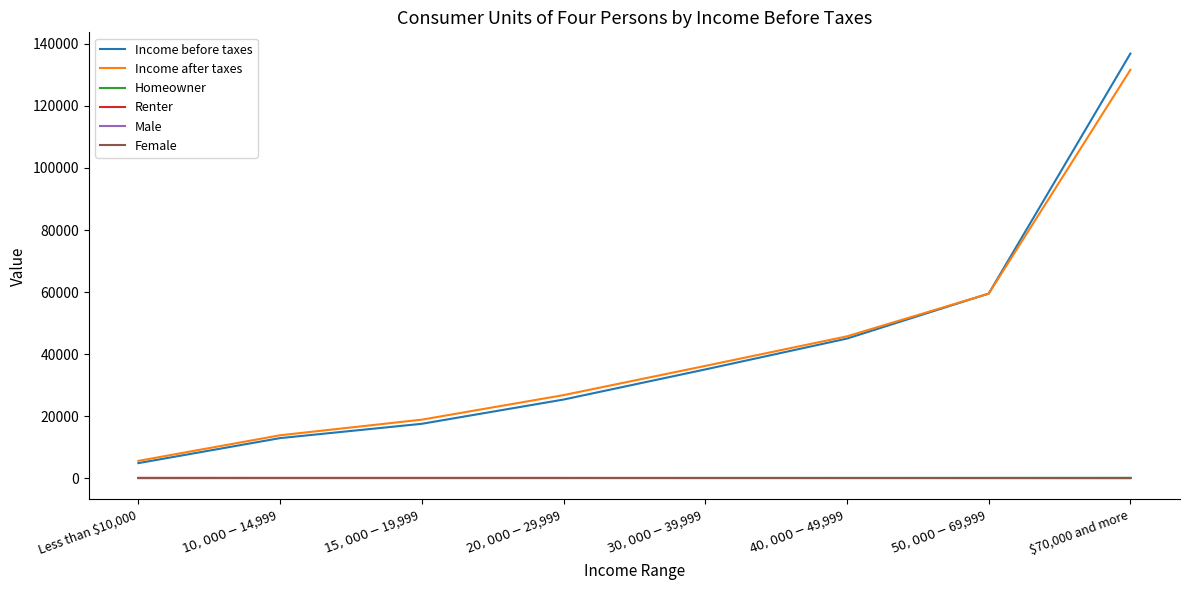

True or false: Female and Income after taxes intersect in this chart.

False